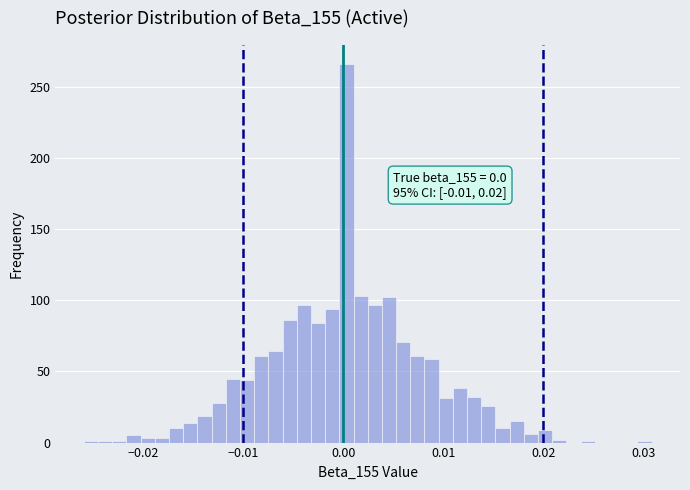

Read against the x-axis, roughly where is the centre of the tallest bar?

0.000